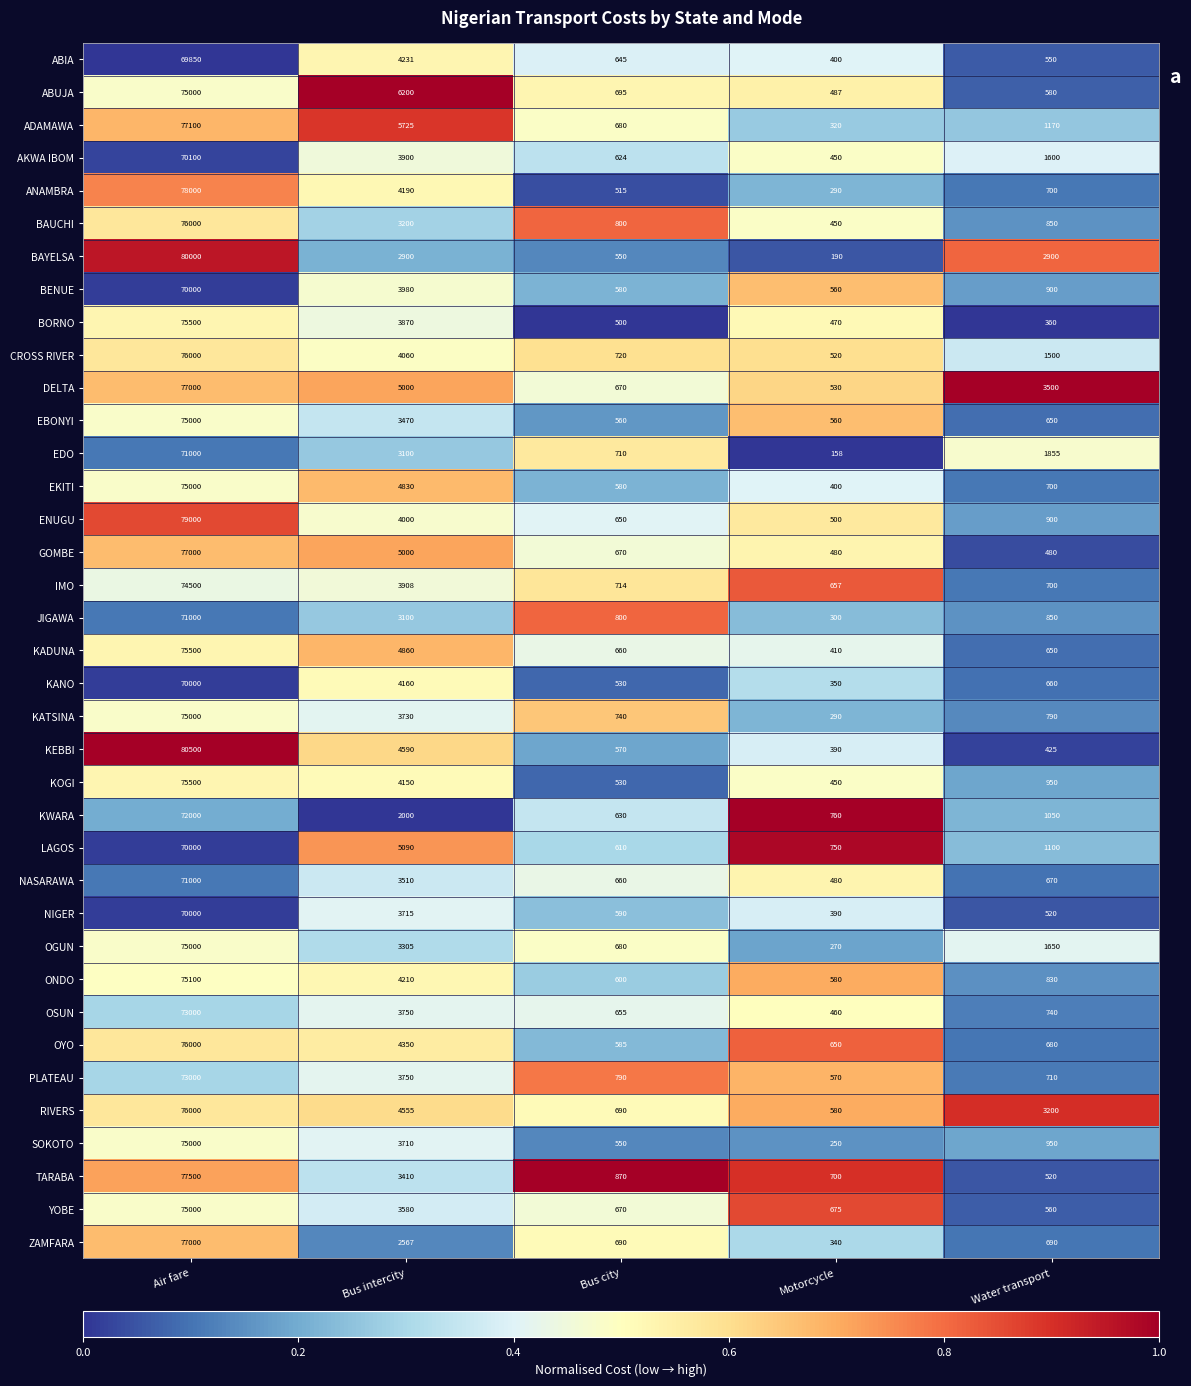

What is the difference between the maximum and second lowest values in the KWARA series?

71240